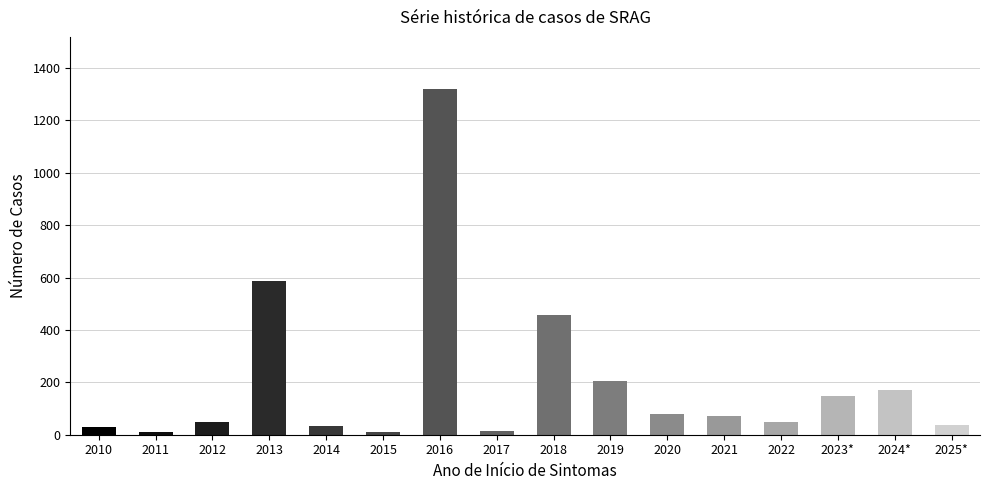

At which category does the chart reach its peak across all series?

2016